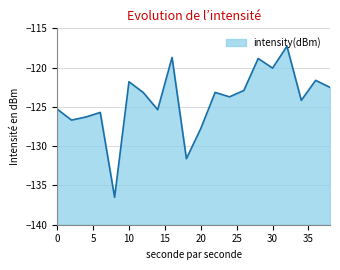

Reading left to right, what are all the values shown in this chart?

-125.3	-126.7	-126.3	-125.7	-136.5	-121.8	-123.2	-125.4	-118.7	-131.6	-127.8	-123.2	-123.7	-122.9	-118.8	-120.1	-117.3	-124.2	-121.6	-122.5